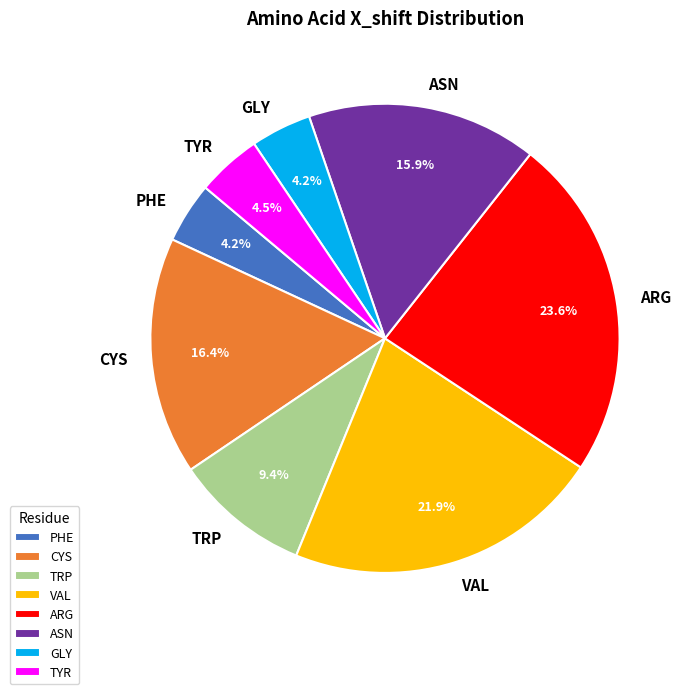

What is the total percentage of PHE and TRP?

13.6%